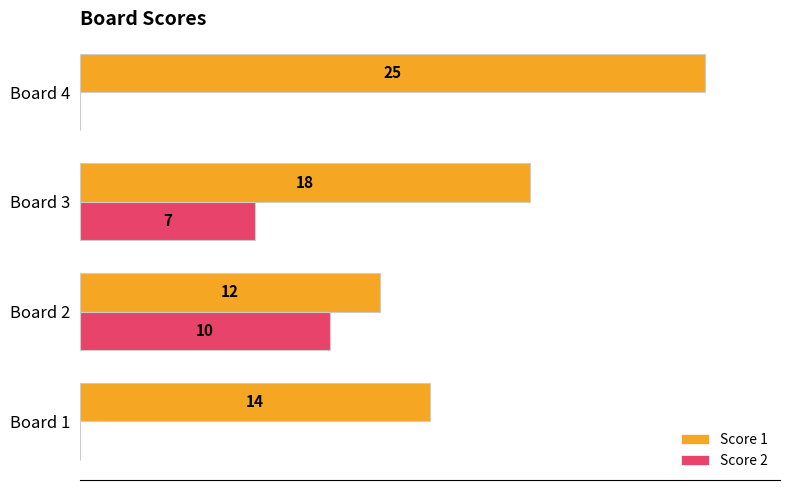

Which category has the highest value across all series?

Board 4